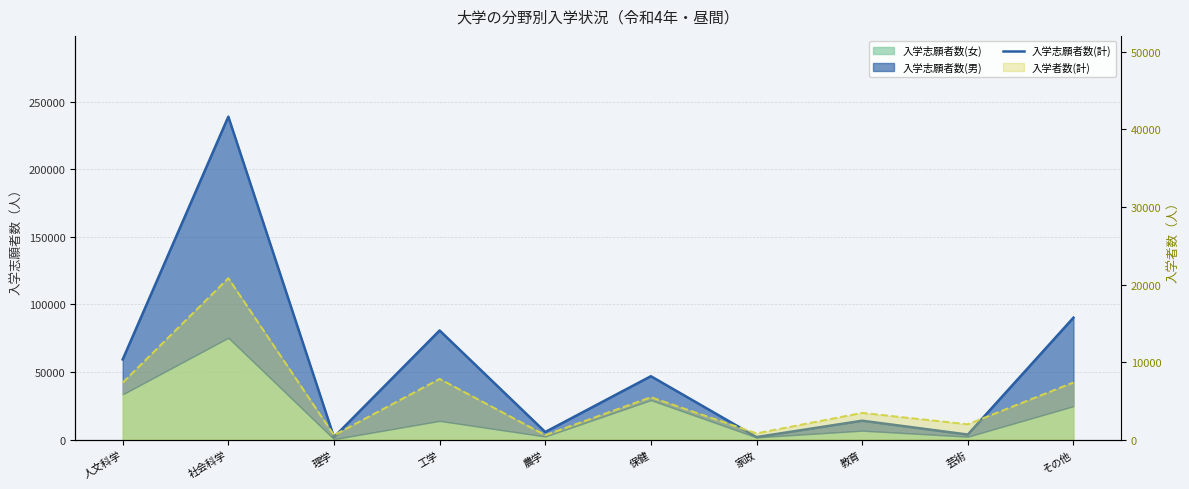

What is the lowest value of the 入学志願者数(計) series?

1924